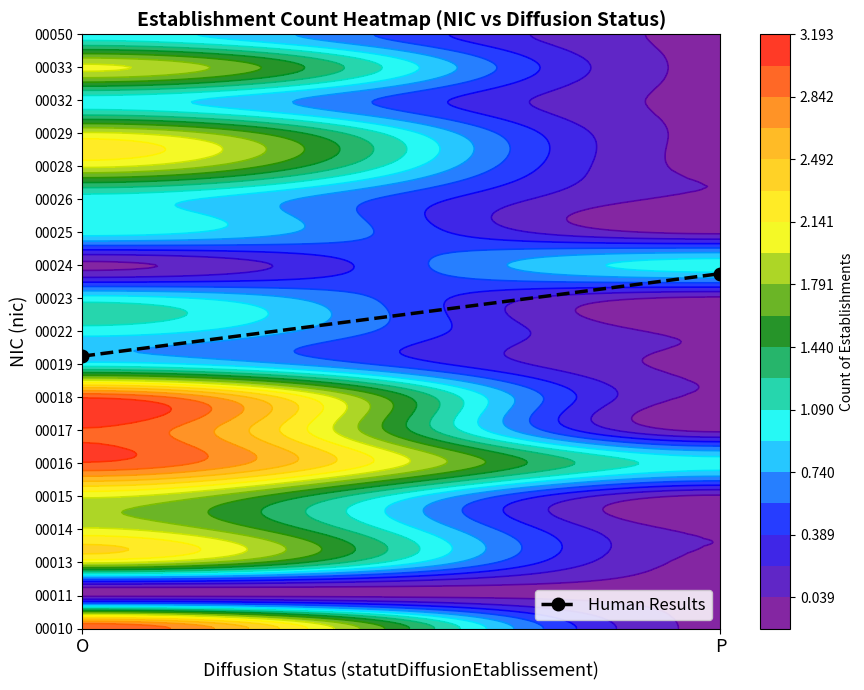

Approximately how many times larger is the value at O compared to P?

0.8